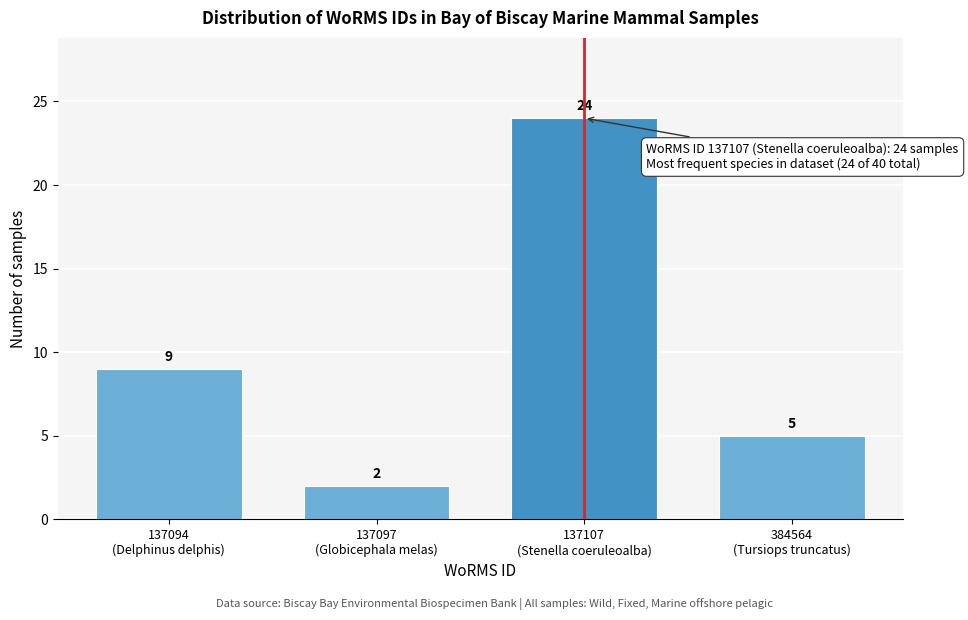

Reading right to left, extract all data points from this chart.

5	24	2	9